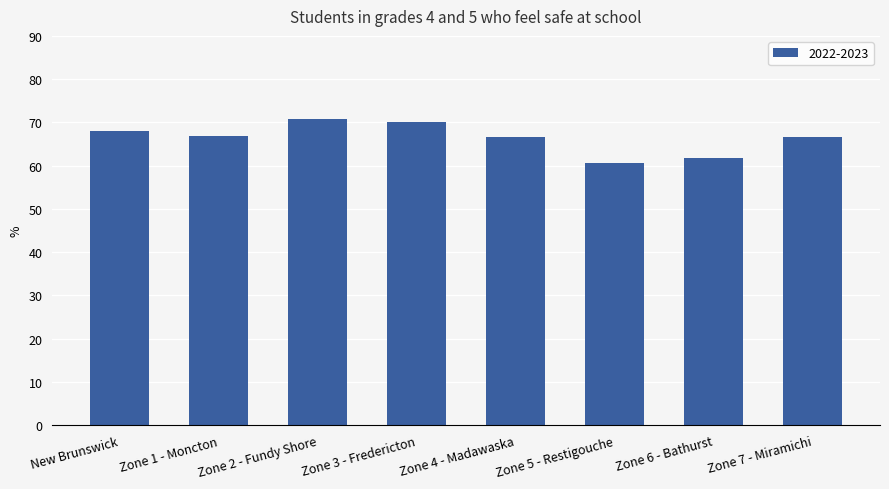

Is it true that the value at Zone 1 - Moncton is 97.4?

False